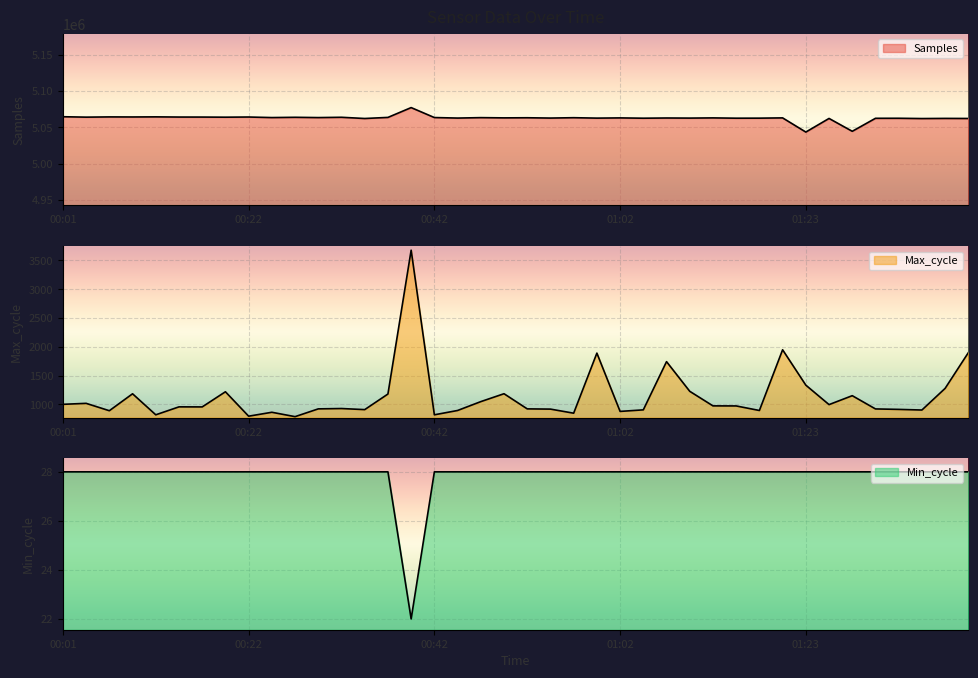

Where is the first local minimum for Max_cycle?

00:06